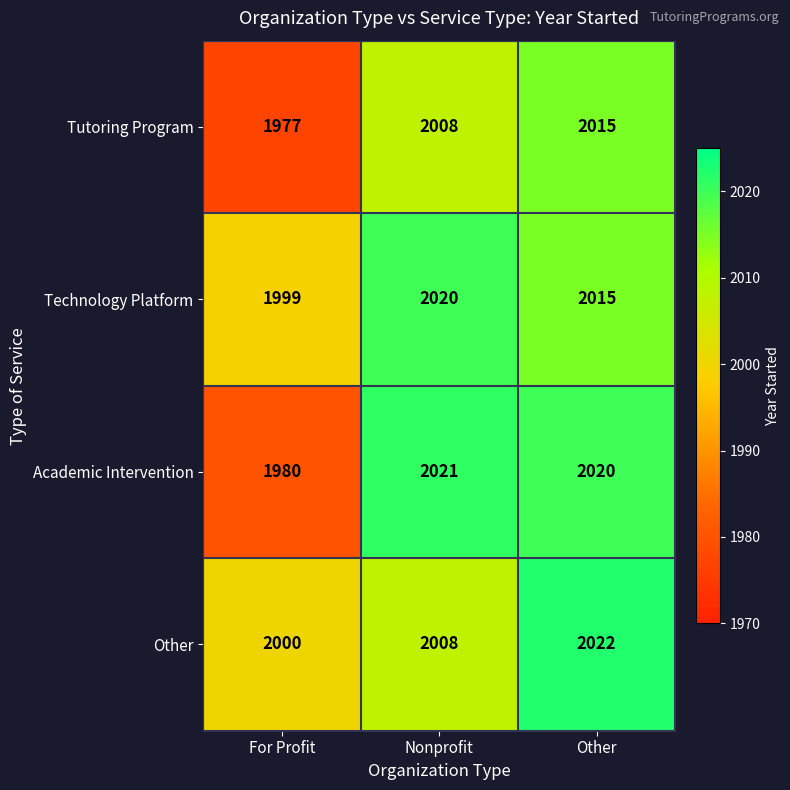

At which category is the sum across all series the highest?

Other